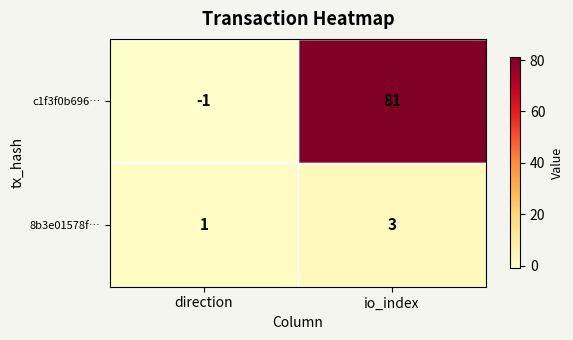

What is the sum of the c1f3f0b696… values at io_index and direction?

80